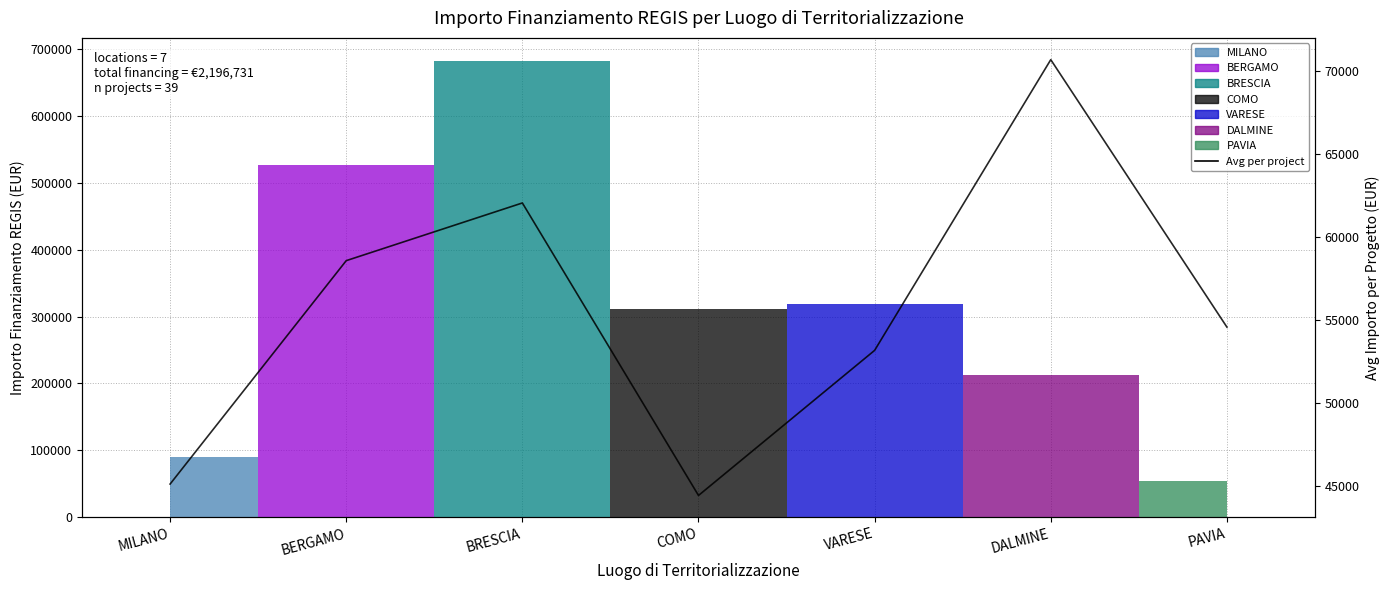

What is the change in value from BRESCIA to COMO?

-17597.5